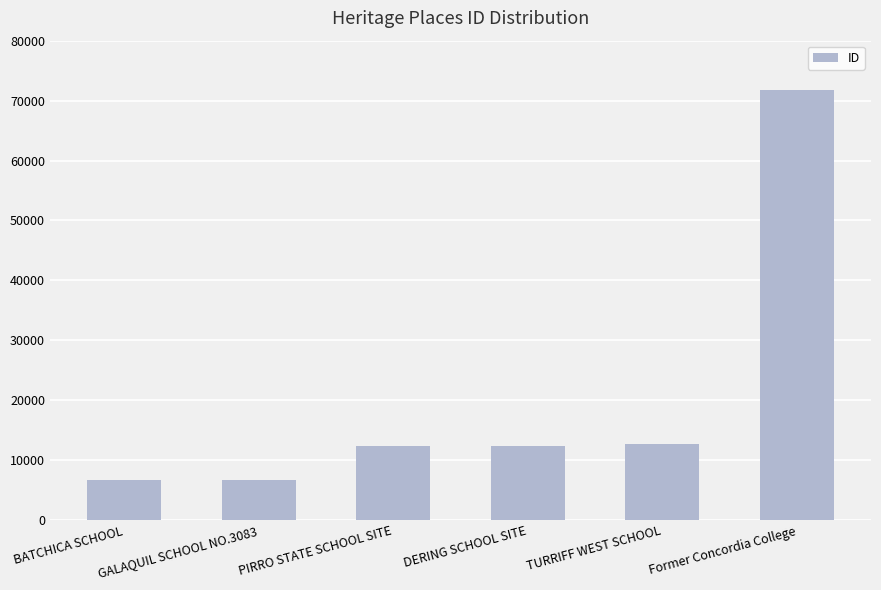

What is the label of the 1st bar from the left?

BATCHICA SCHOOL